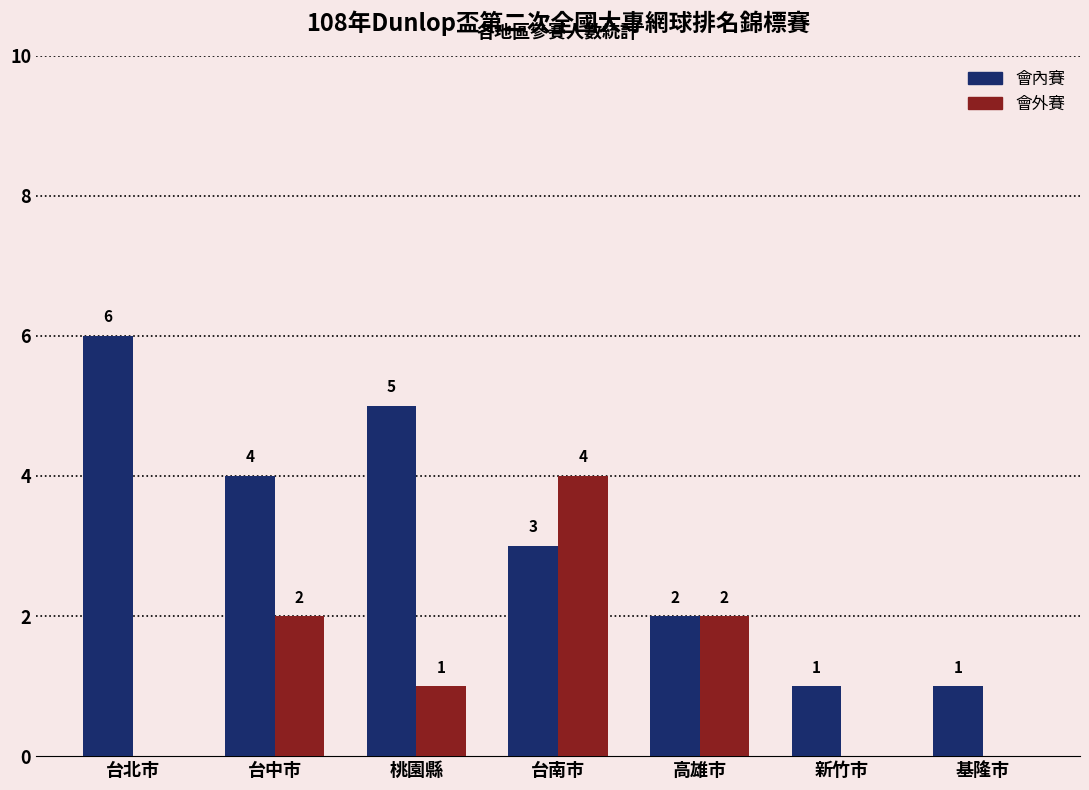

Is the value of 會外賽 at 台北市 greater than the value of 會內賽 at 基隆市?

No